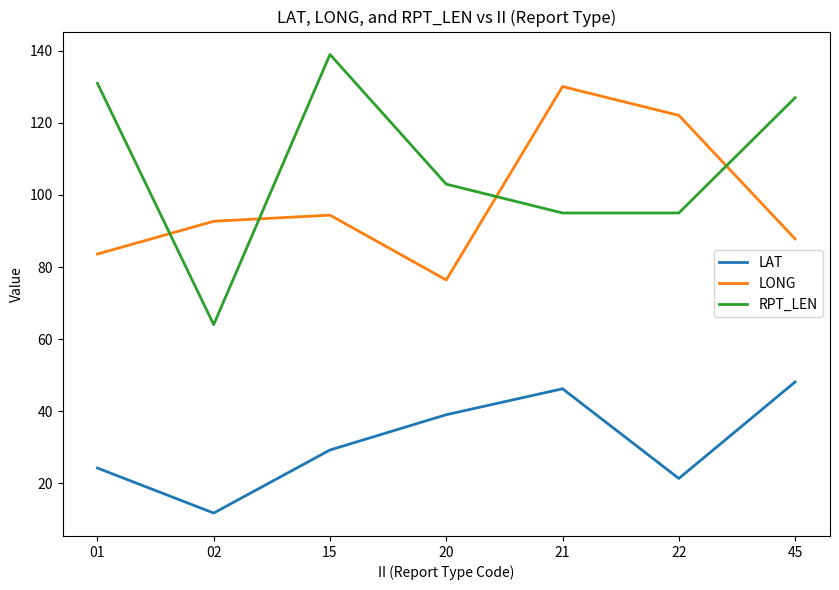

Which label corresponds to the largest value in the chart?

15